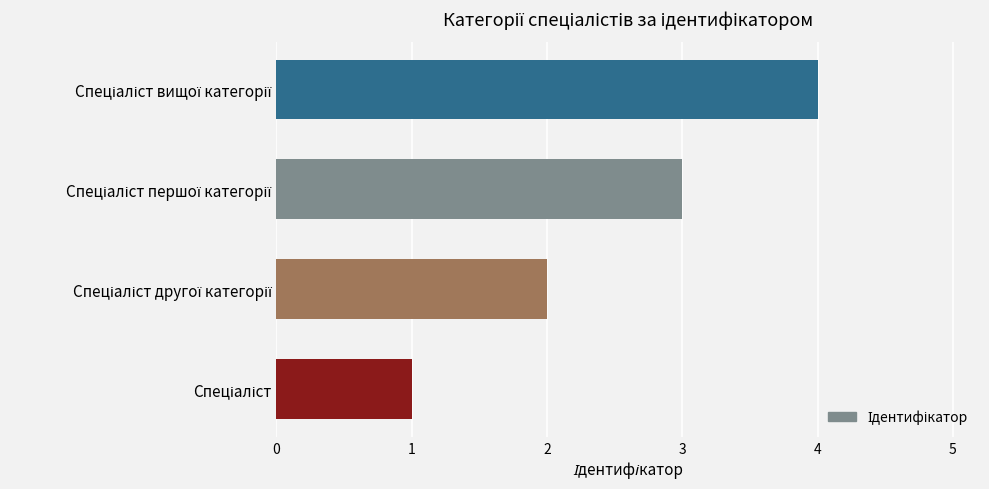

How many bars are there in total?

4